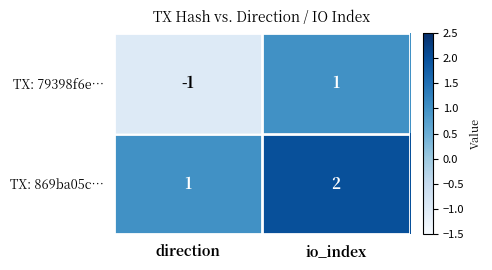

The TX: 869ba05c… series shows 1 at direction. True or false?

True